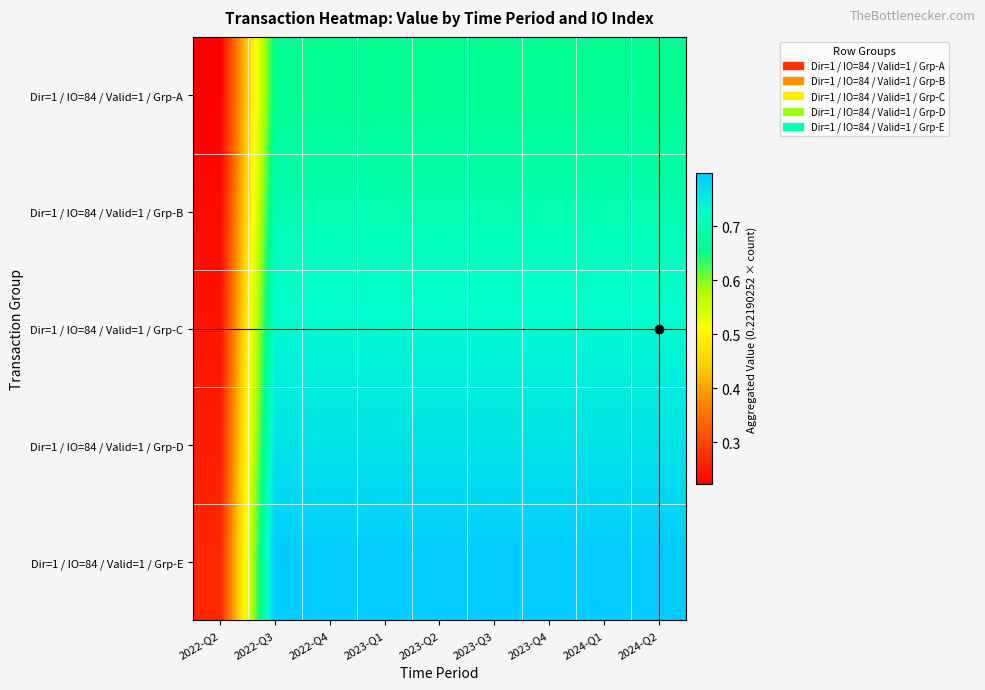

What is the smallest value displayed?

0.2